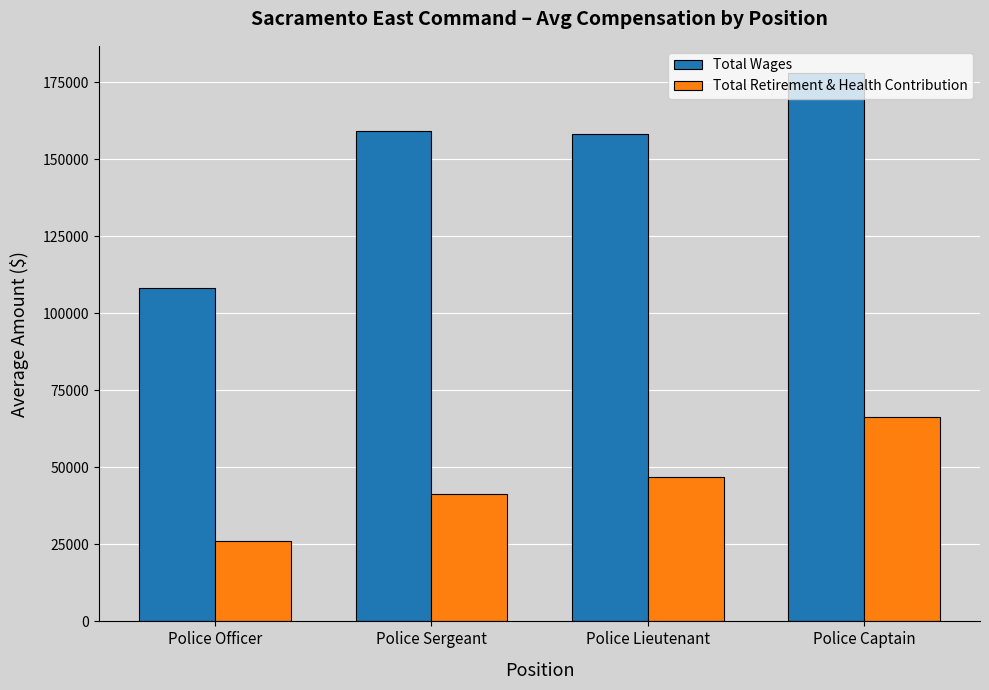

How many bars are there in each group?

2